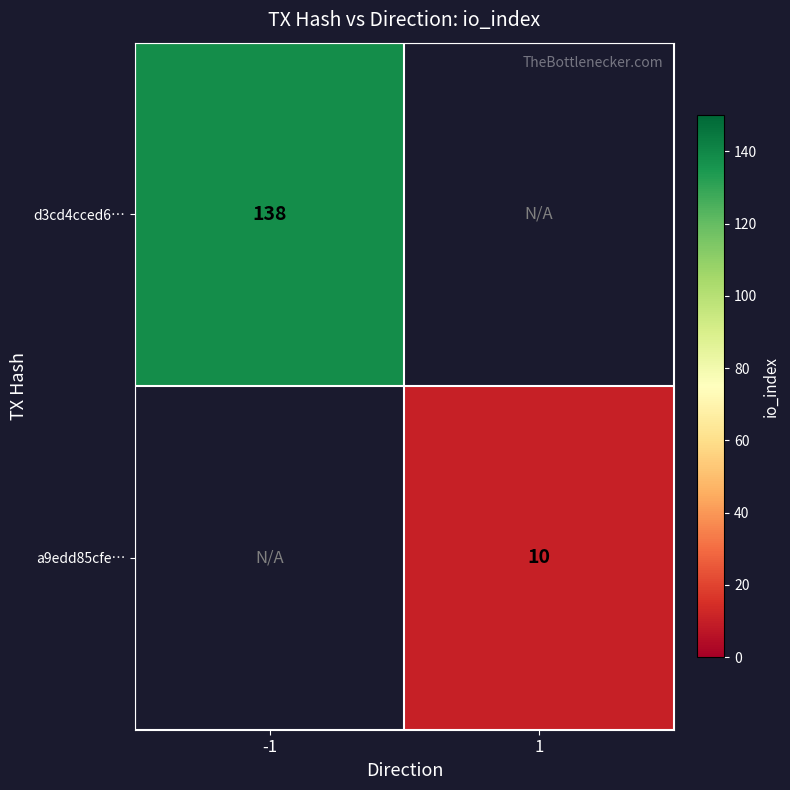

True or false: a9edd85cfe… has a value of 17 at 1.

False